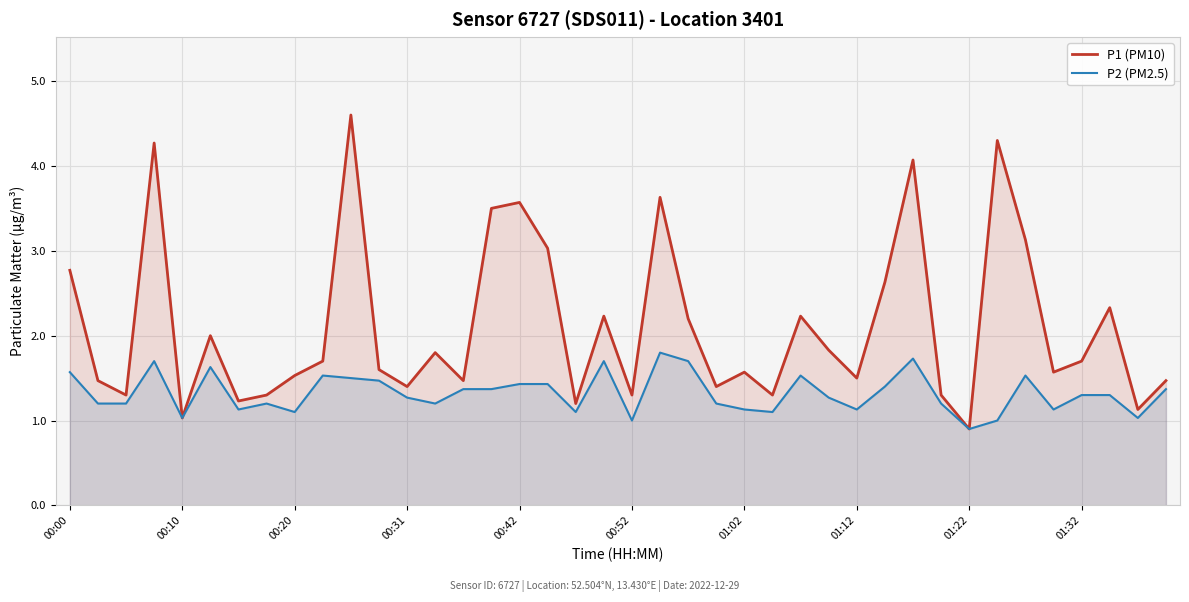

Is the value of P2 (PM2.5) at 00:42 greater than the value of P1 (PM10) at 00:10?

Yes